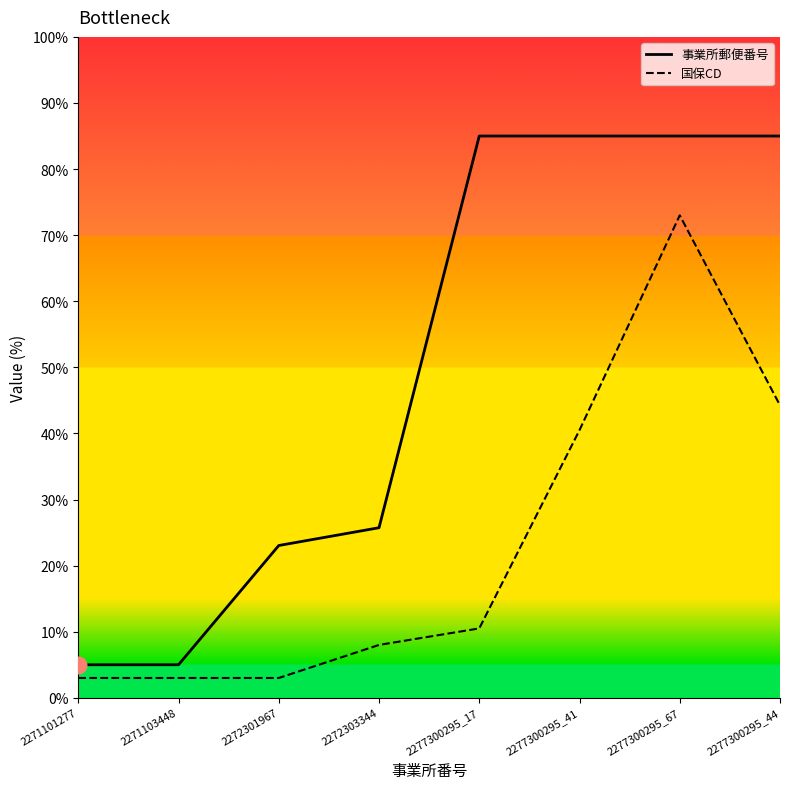

The 事業所郵便番号 series shows 30.0 at 2277300295_44. True or false?

False